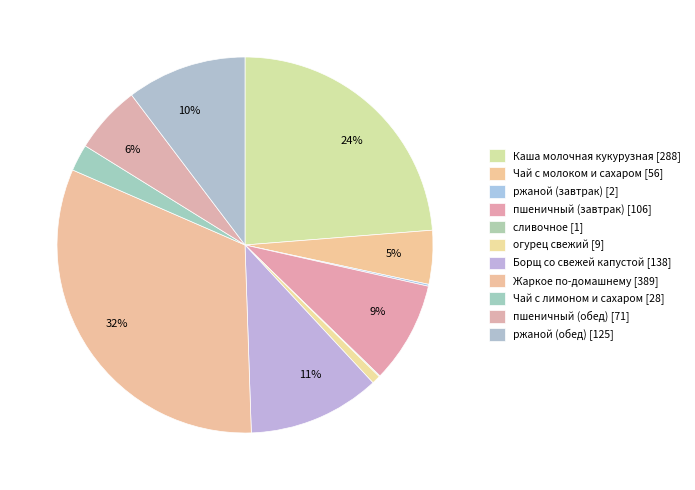

Is there a majority slice in this chart?

No